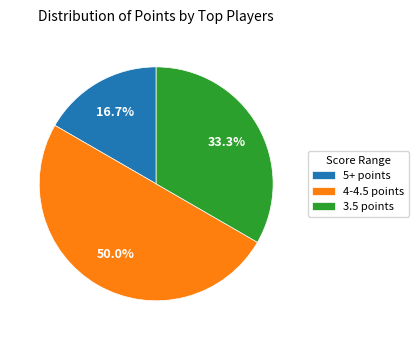

Is 3.5 points the majority of the pie?

No